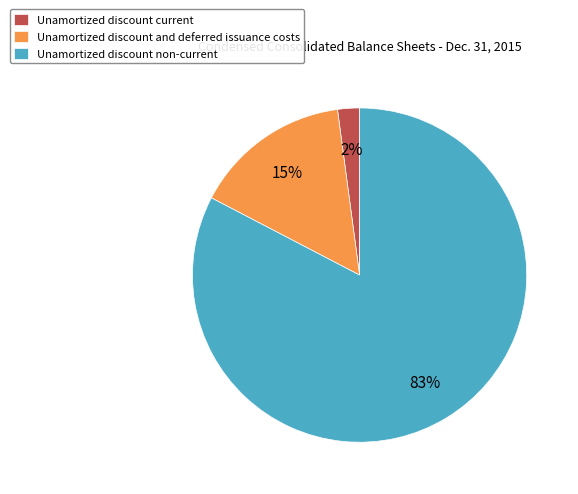

Which category has the smallest portion of the pie?

Unamortized discount current